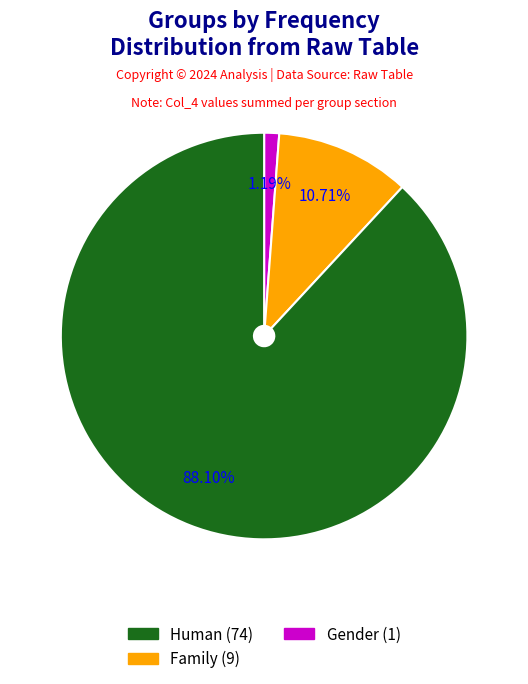

Is there any slice that represents more than half of the pie?

Yes